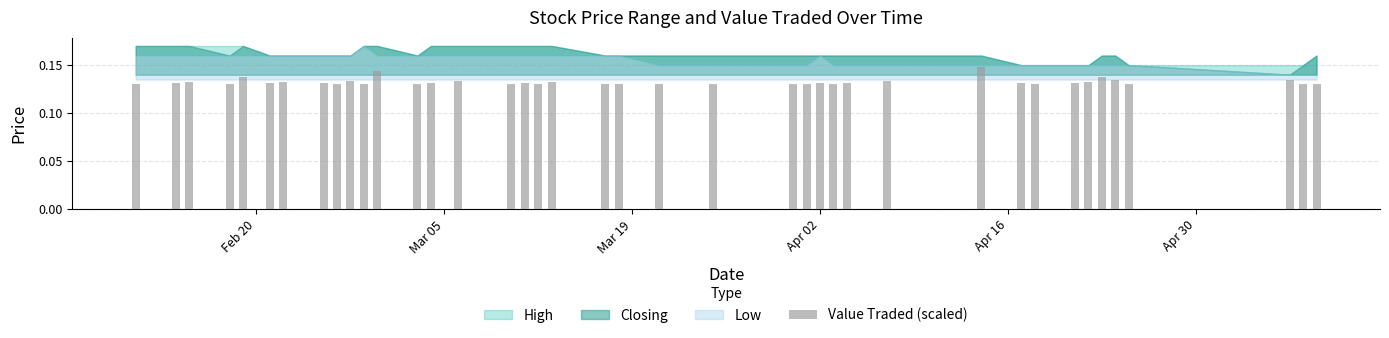

What is the sum of all values?

5.3